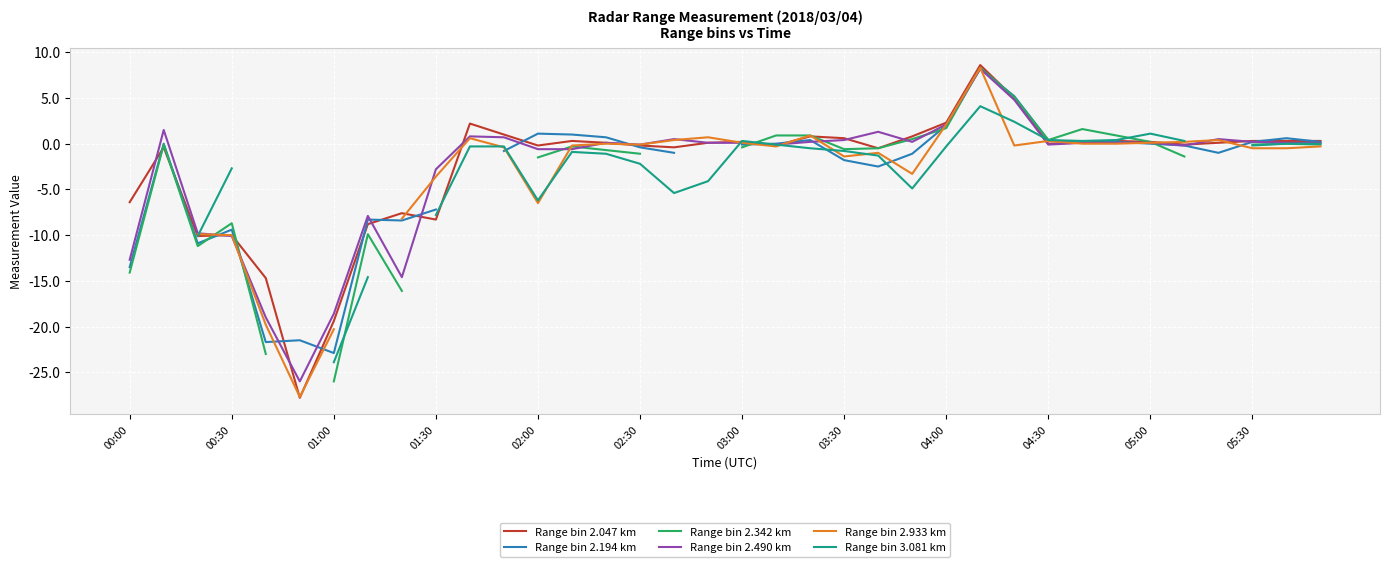

Rank the series by their average value, from highest to lowest.

Range bin 2.047 km, Range bin 2.194 km, Range bin 2.342 km, Range bin 2.490 km, Range bin 2.933 km, Range bin 3.081 km